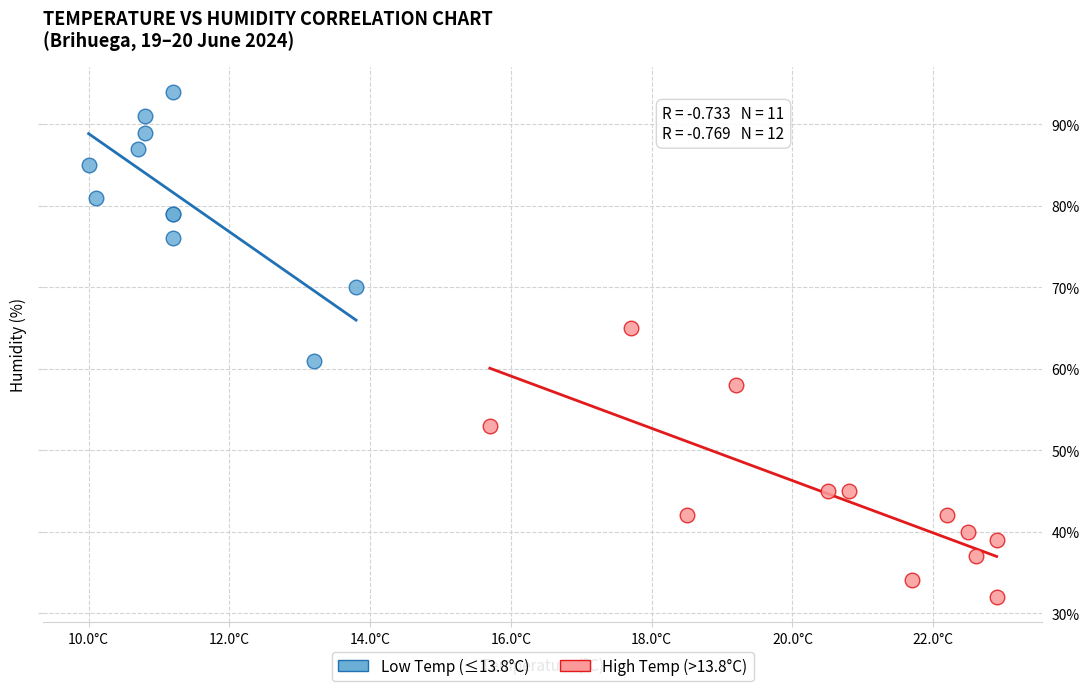

Which series reaches the minimum Y coordinate?

High Temp (>13.8°C)